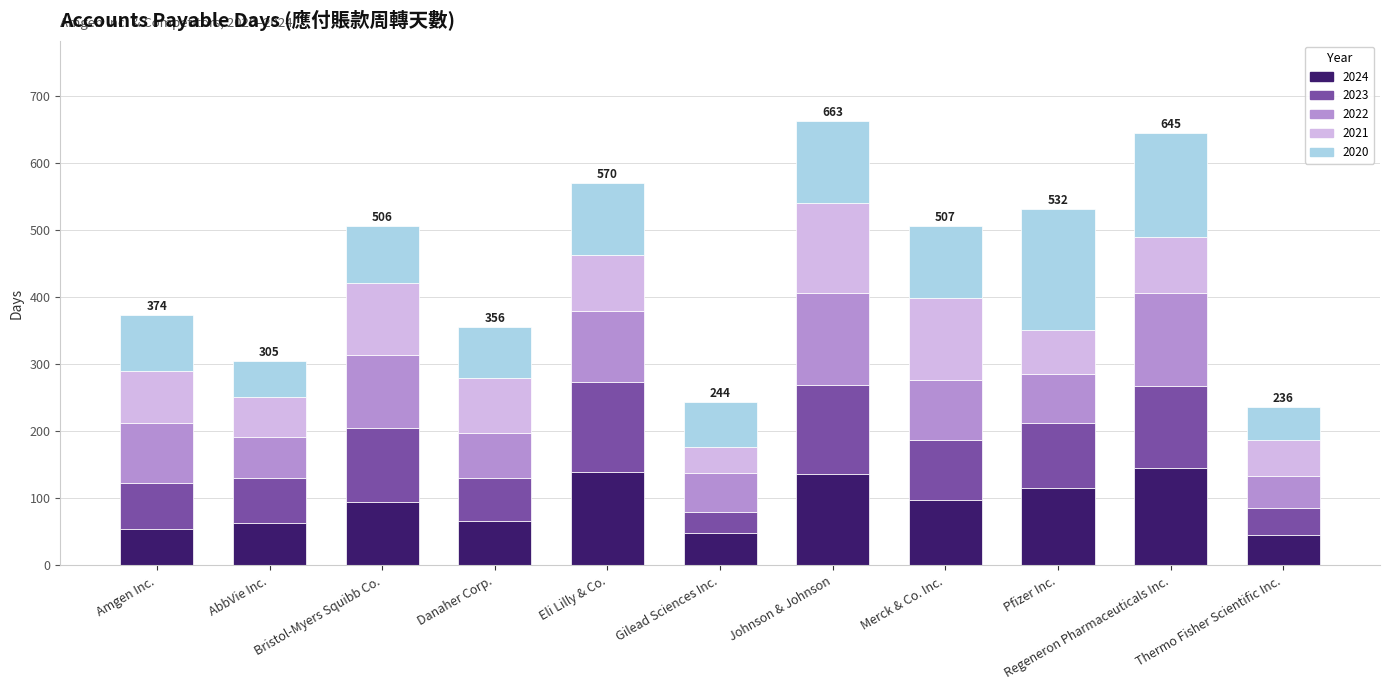

Count the number of categories in the chart.

11